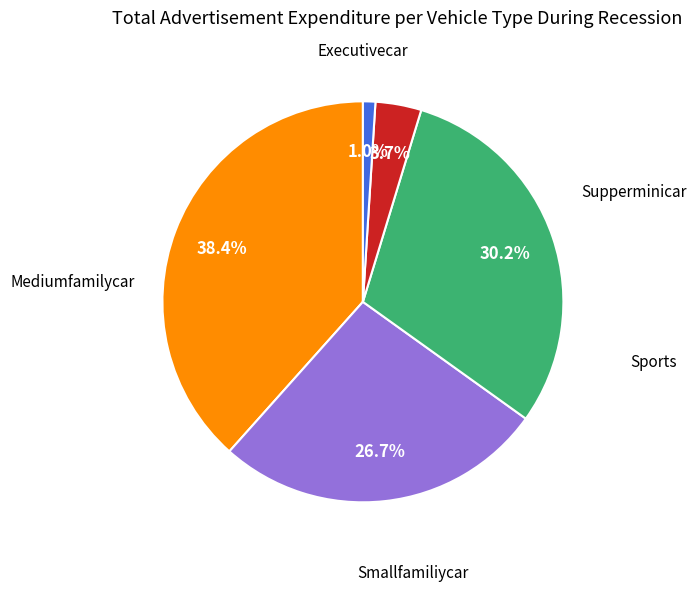

Count the number of slices in the pie.

5